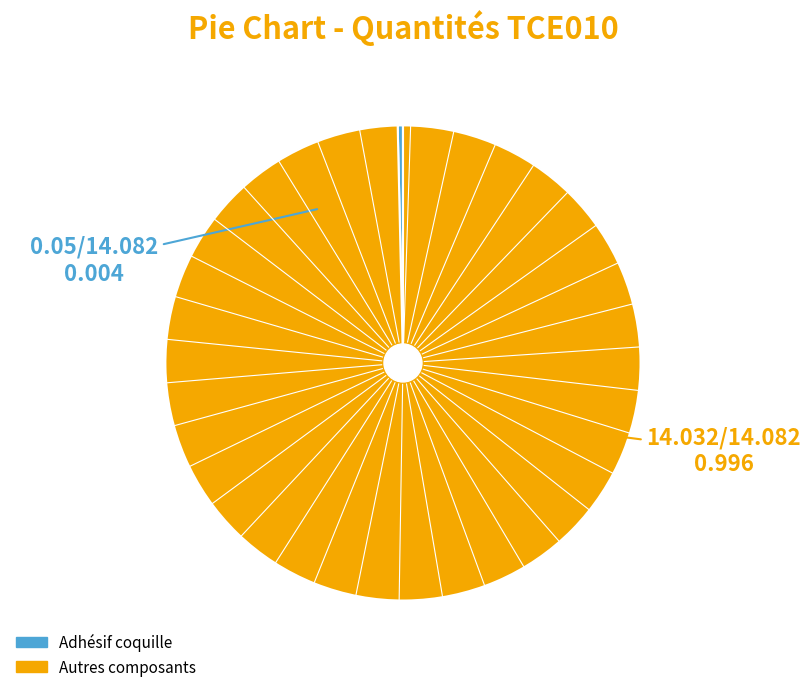

How many slices are in this pie chart?

2